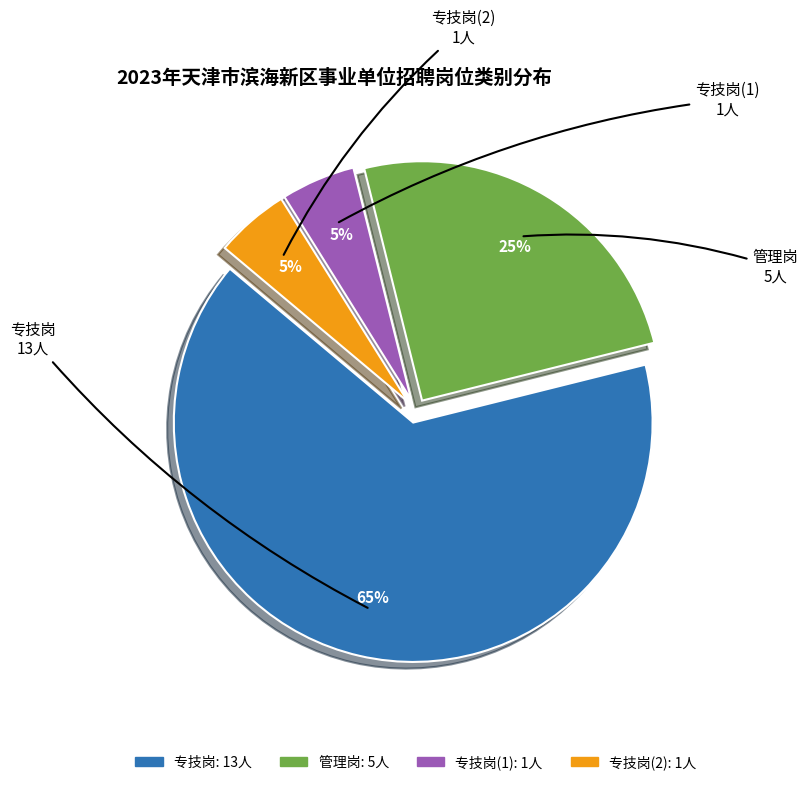

Count the number of slices in the pie.

4